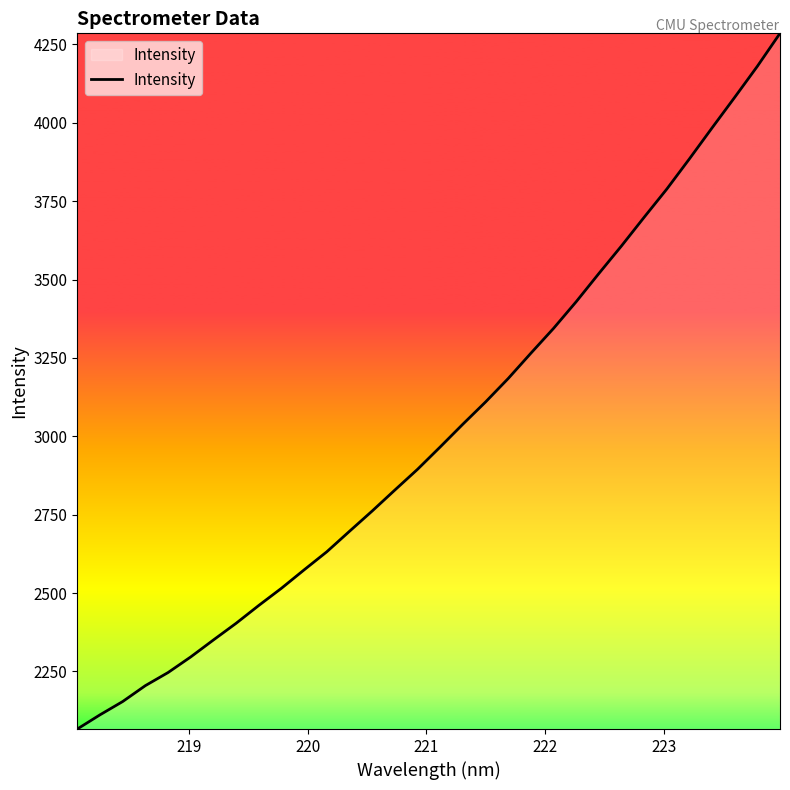

What is the maximum value shown in the chart?

4285.2